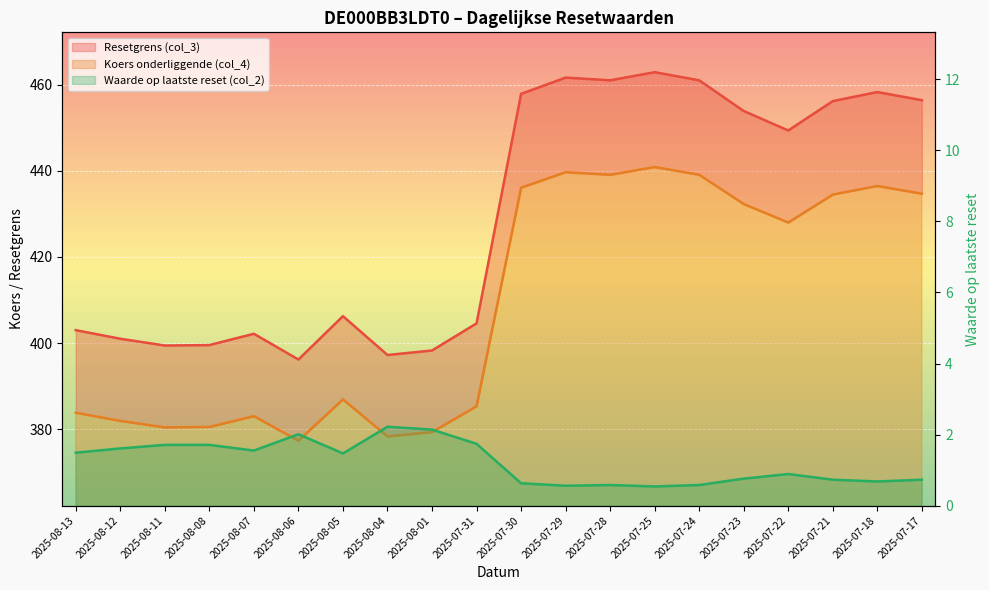

What is the label of the 14th point from the left?

2025-07-25